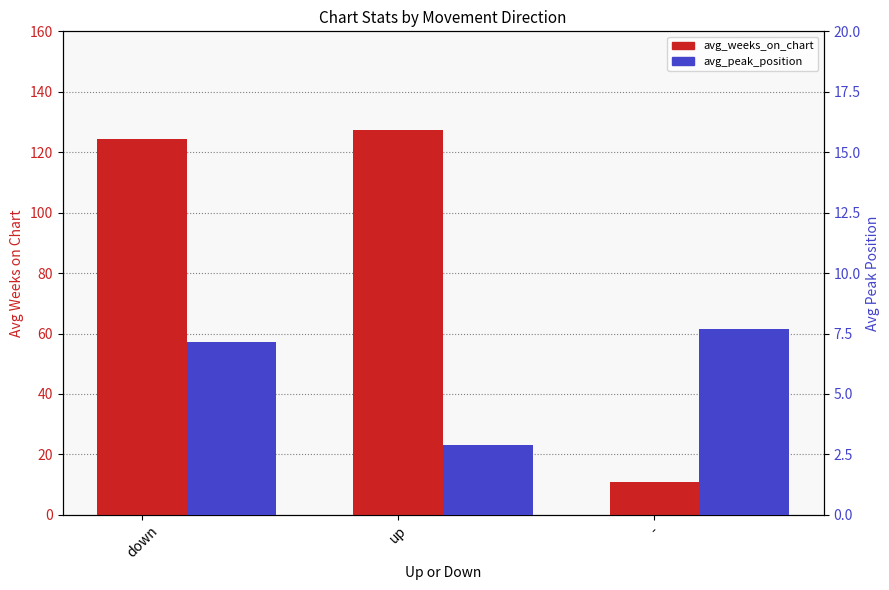

At how many categories does at least one series exceed 17?

2